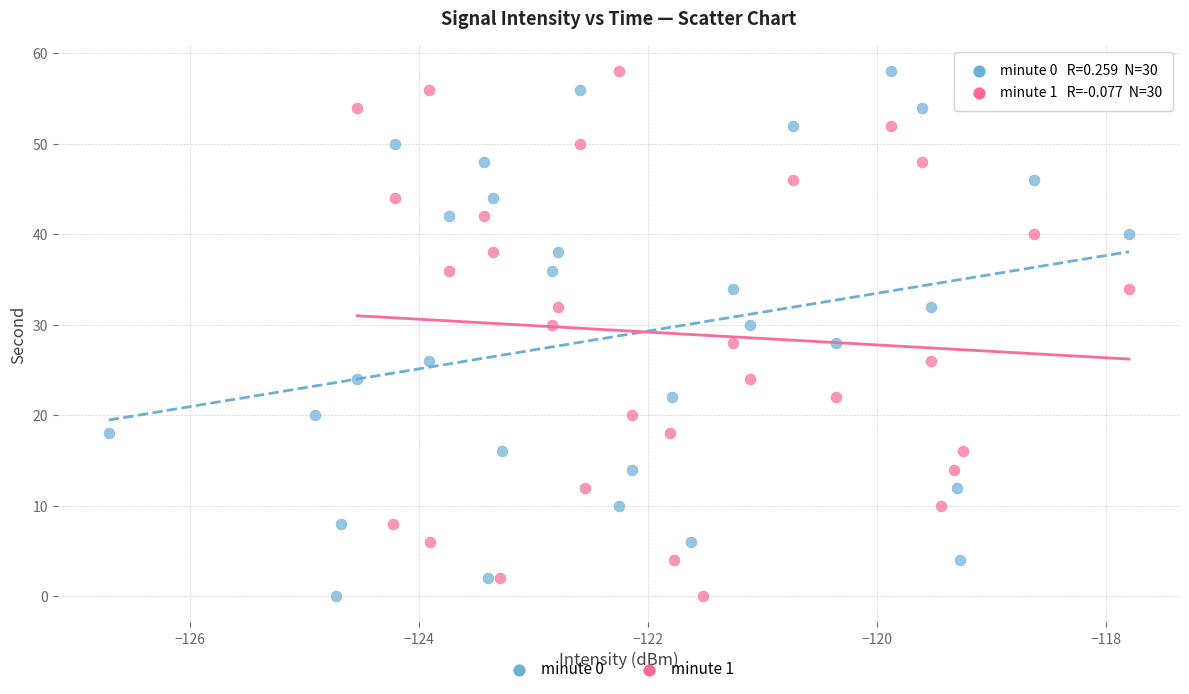

What are all the series names shown in the legend?

minute 0, minute 1